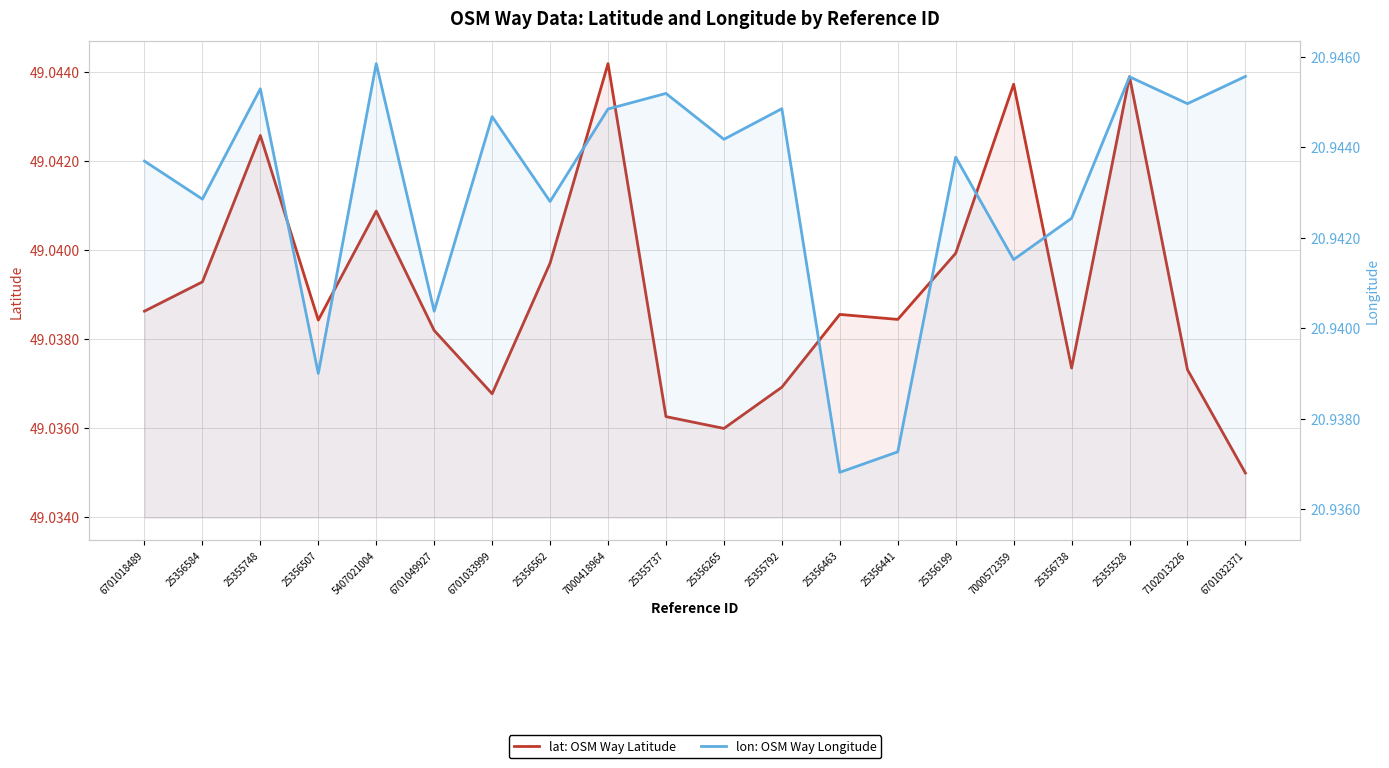

Count the number of data series in this chart.

2